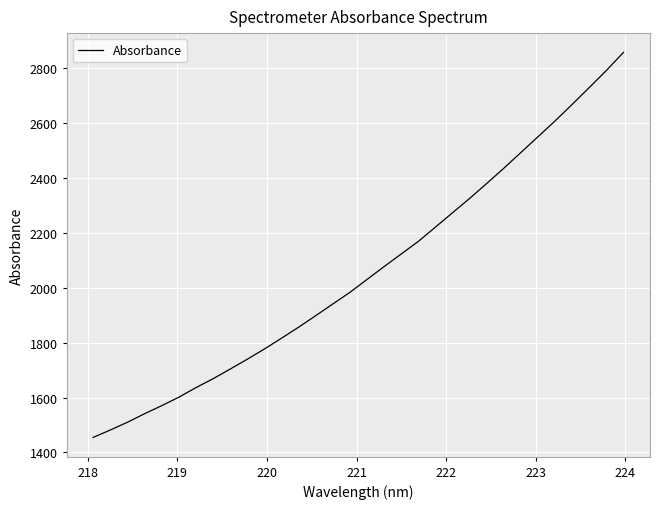

What is the difference between the maximum and minimum values?

1402.5